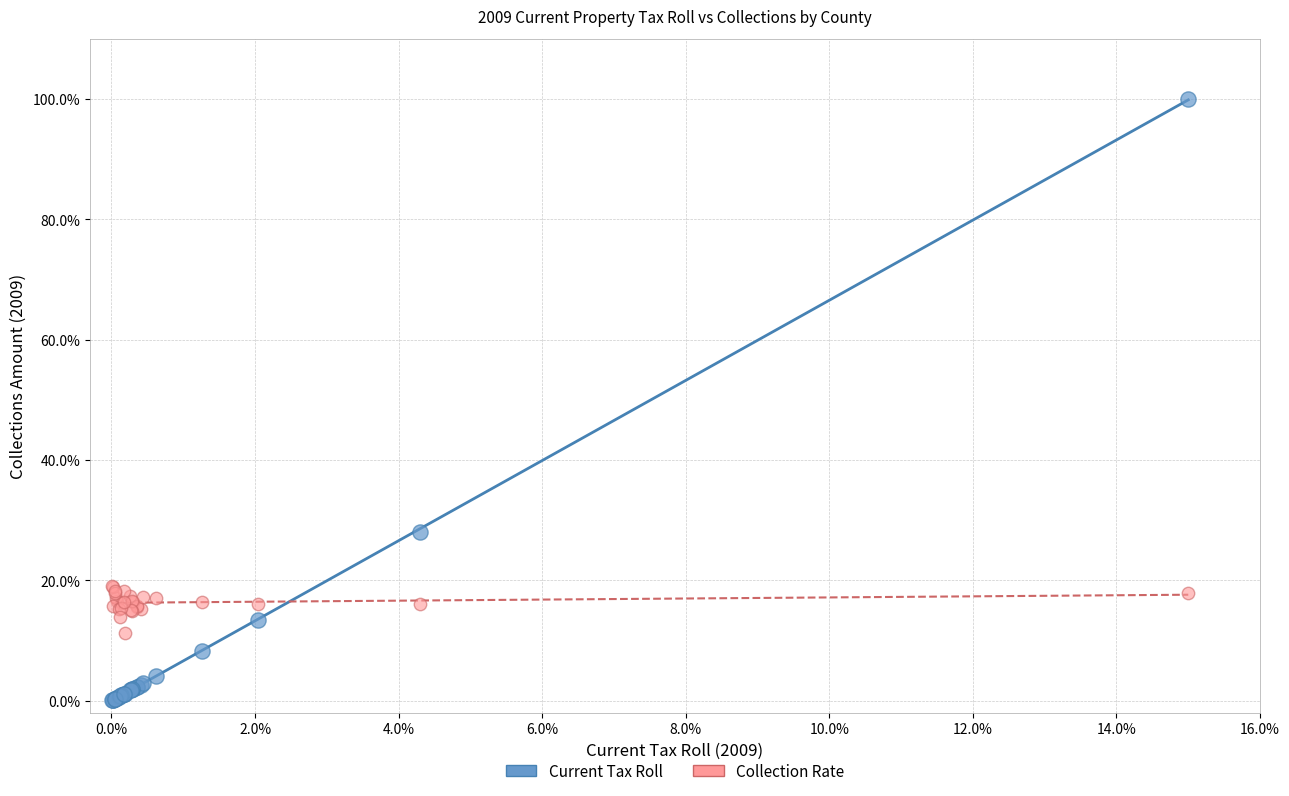

Which series has the widest spread of Y values?

Current Tax Roll